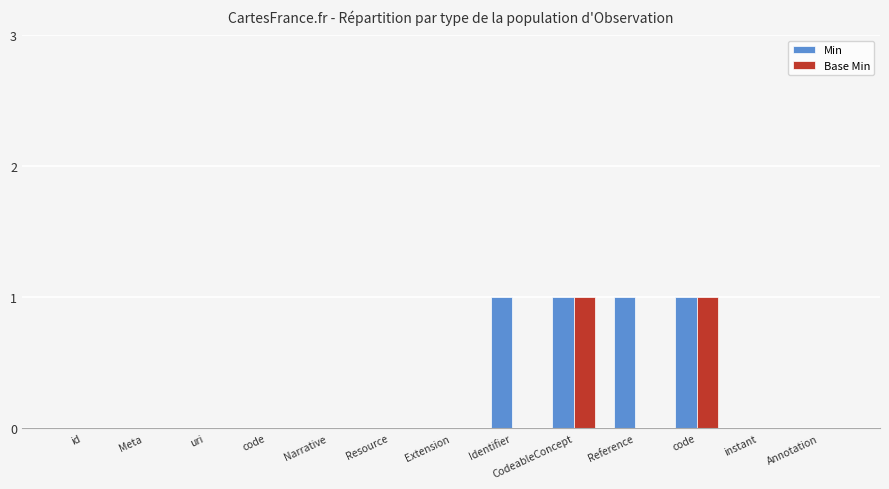

How many groups of bars are there?

13